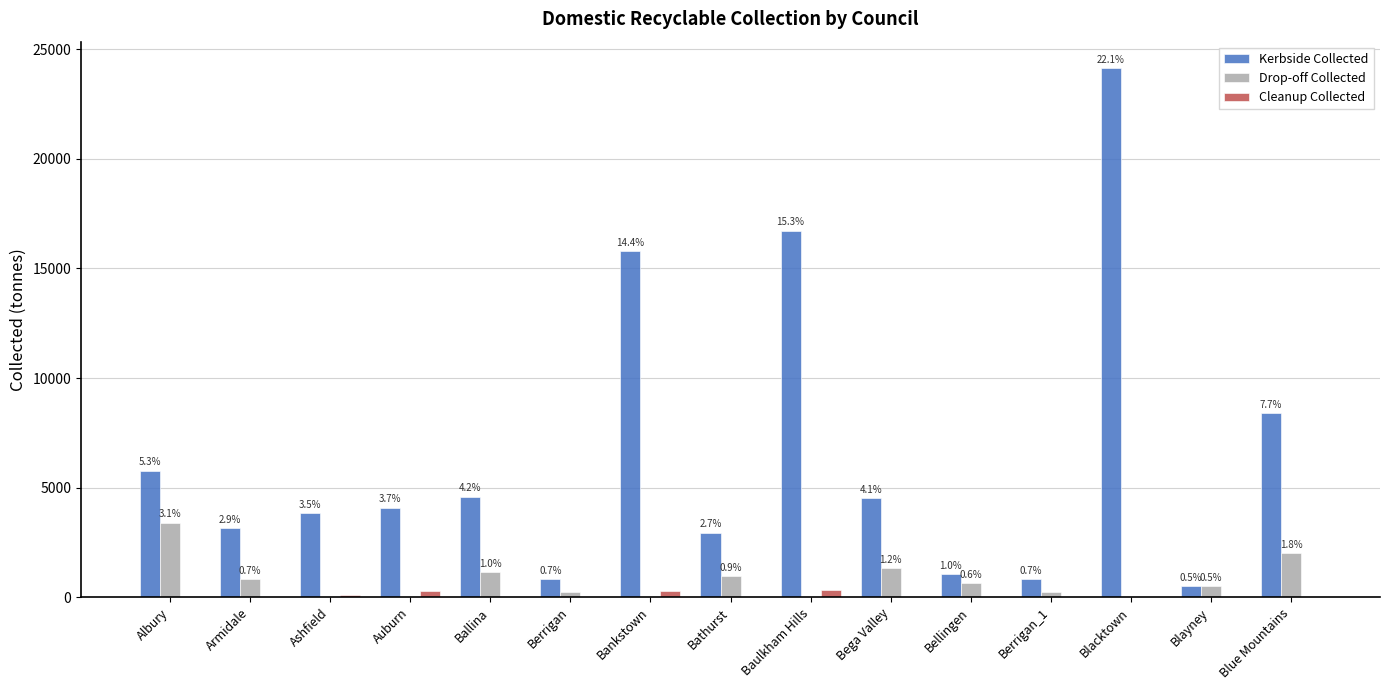

Which series has the largest total across all categories?

Kerbside Collected